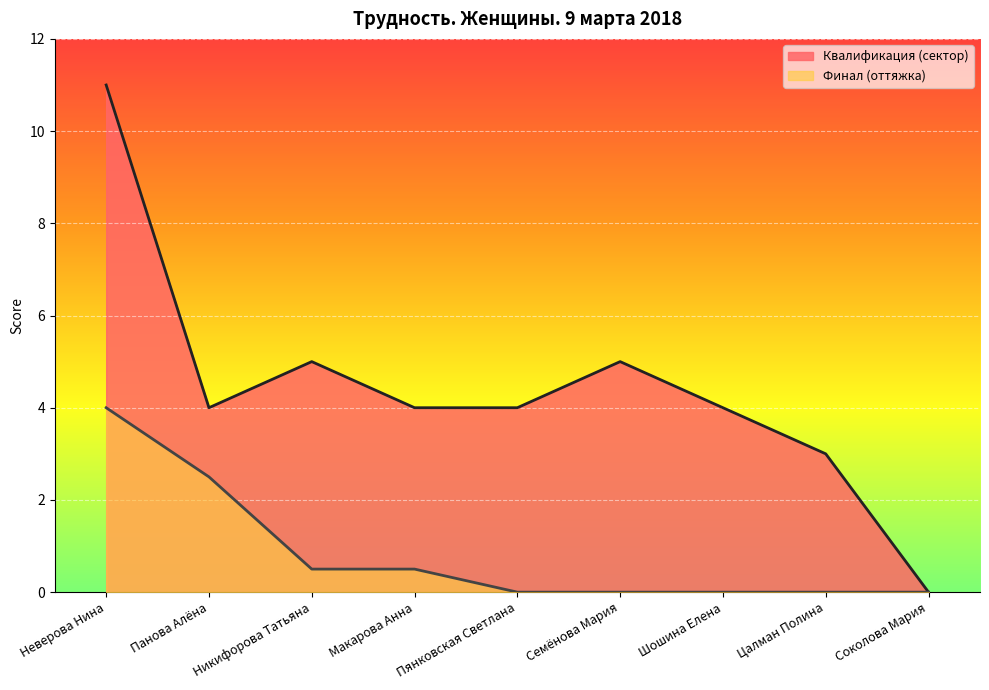

Between Панова Алёна and Пянковская Светлана, which series saw the biggest shift?

Финал (оттяжка)